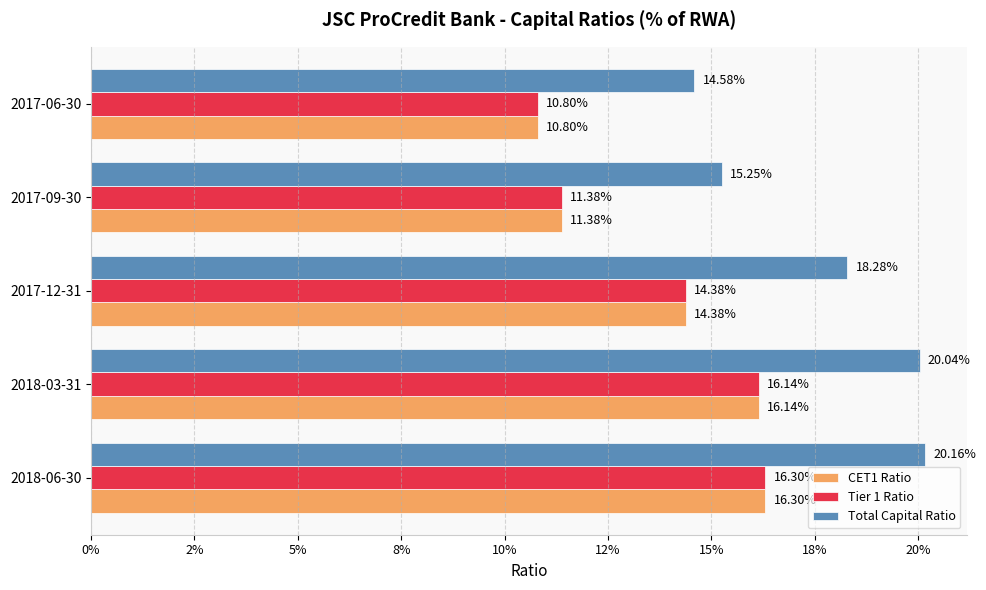

What are all the series names shown in the legend?

CET1 Ratio, Tier 1 Ratio, Total Capital Ratio